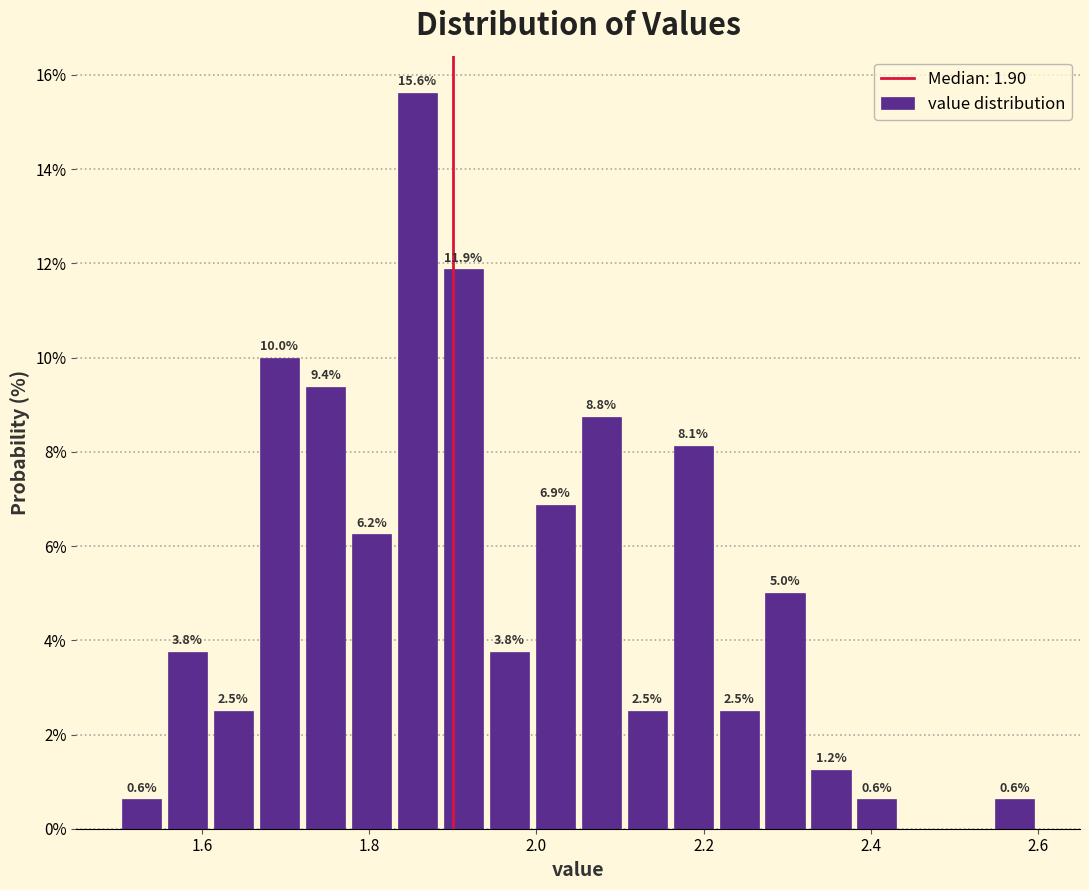

Around what value on the x-axis is the tallest bar? Give the approximate position of its centre, as read against the axis.

1.86